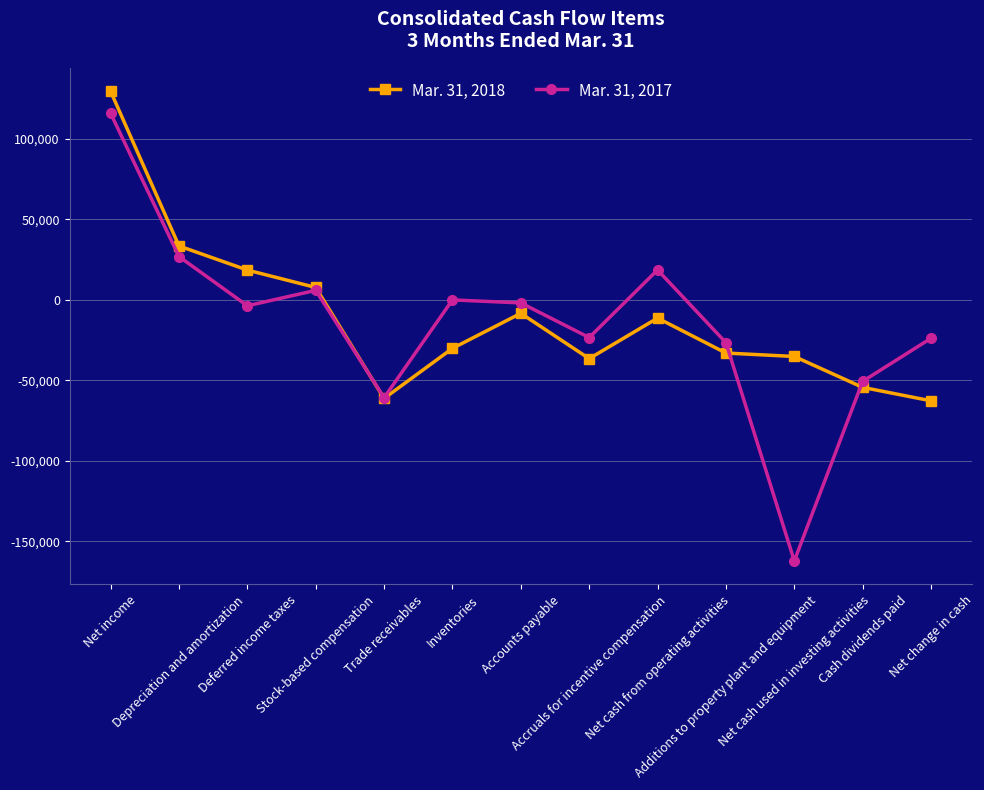

Where is the first local minimum for Mar. 31, 2017?

Deferred income taxes